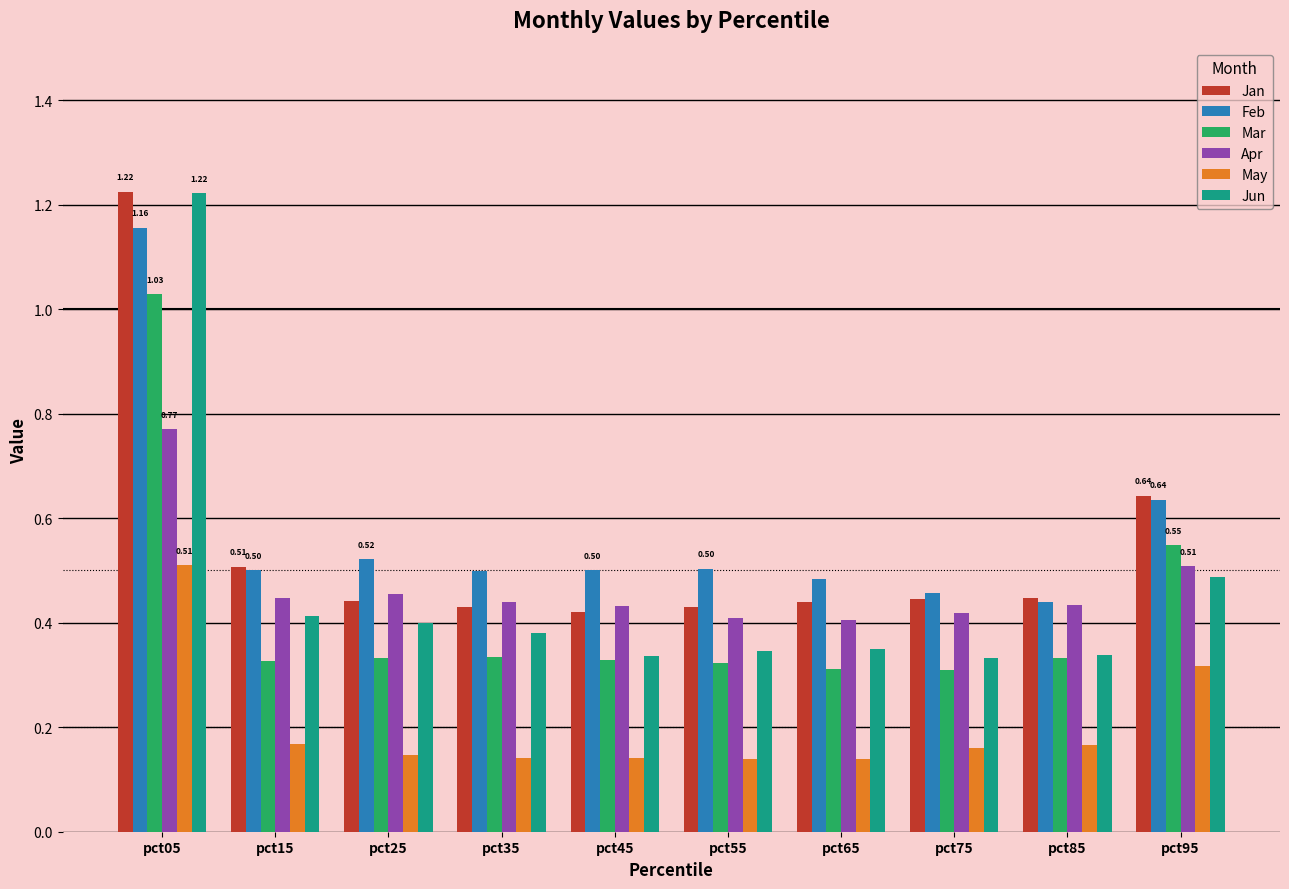

Which series has the largest range (max minus min)?

Jun